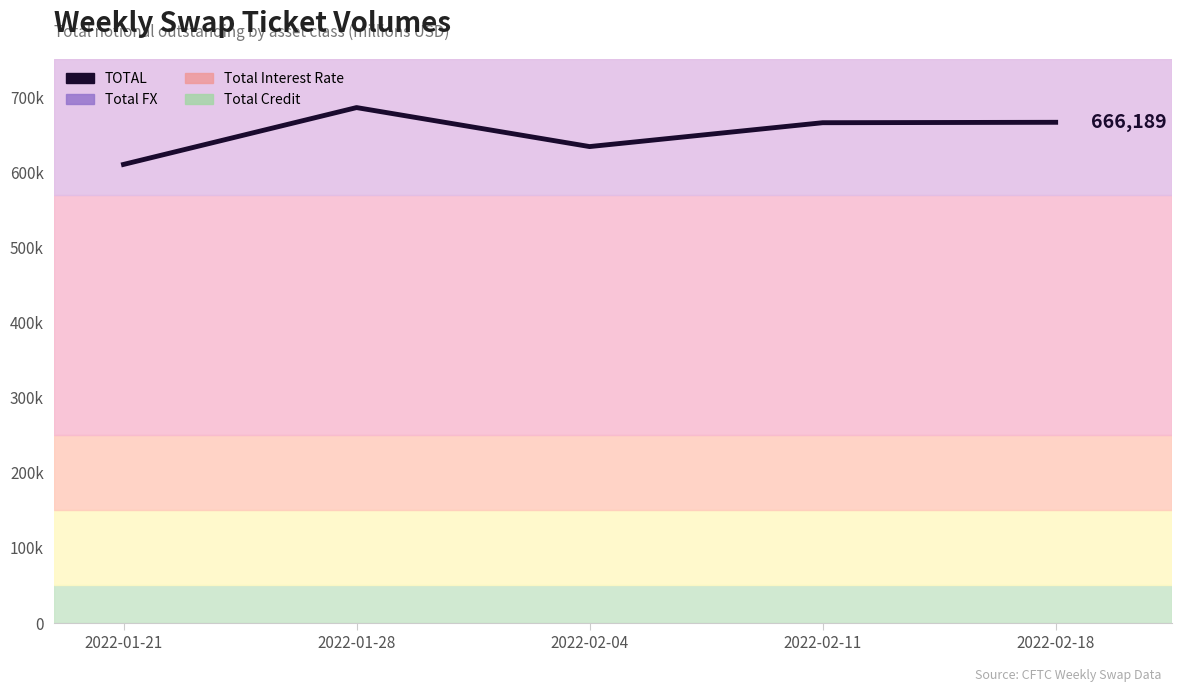

How many lines are shown in the chart?

1